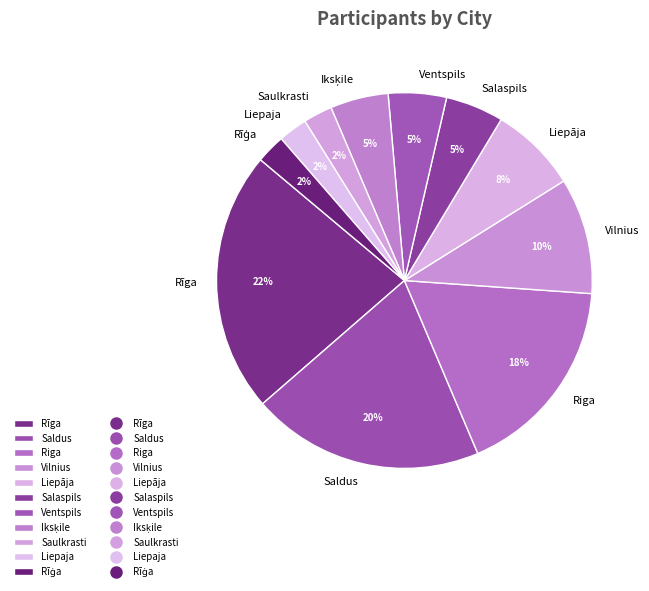

Combined, do Liepaja and Vilnius account for over 50%?

No